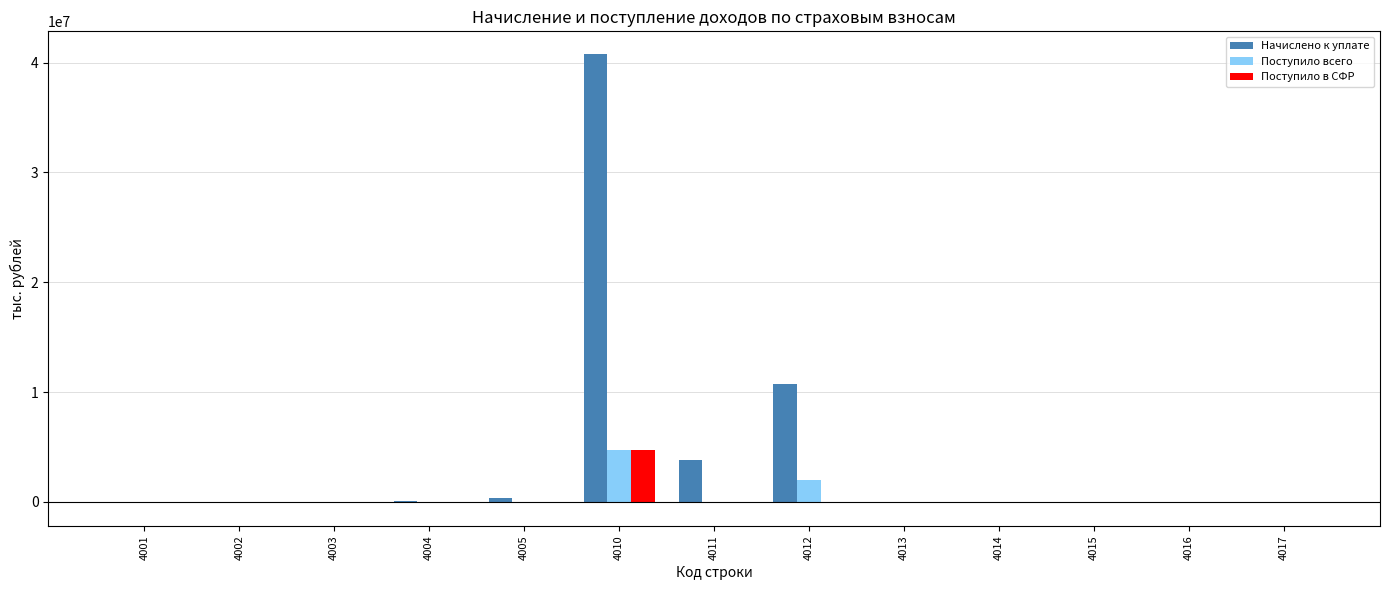

Which series has the widest spread of values?

Начислено к уплате